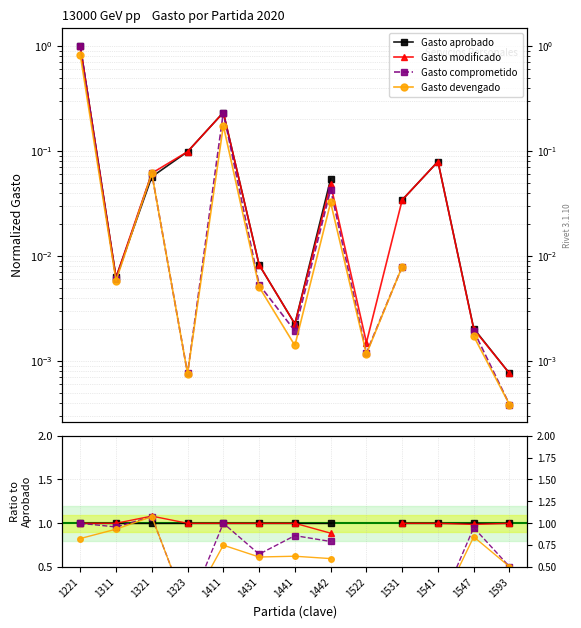

How many lines are shown in the chart?

4